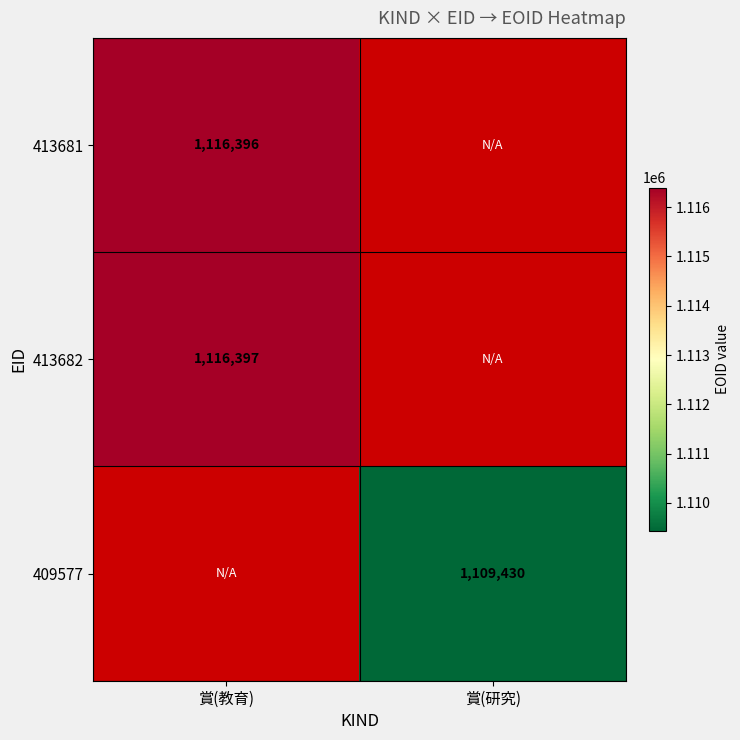

Is it true that 413681 equals 1529836 at 賞(教育)?

False